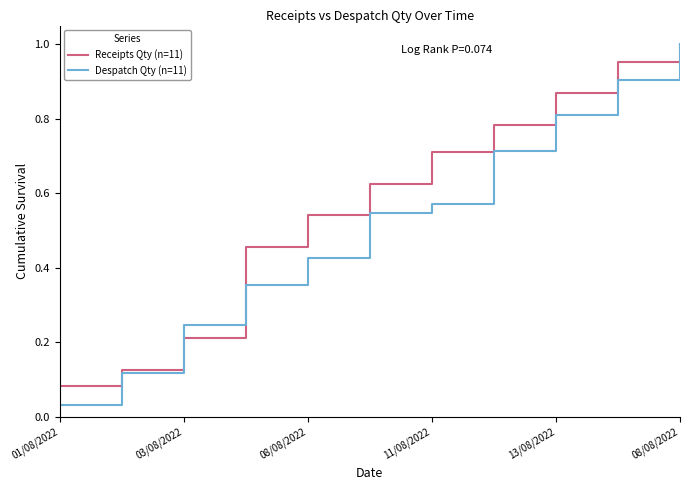

Which series has the widest spread of values?

Despatch Qty (n=11)